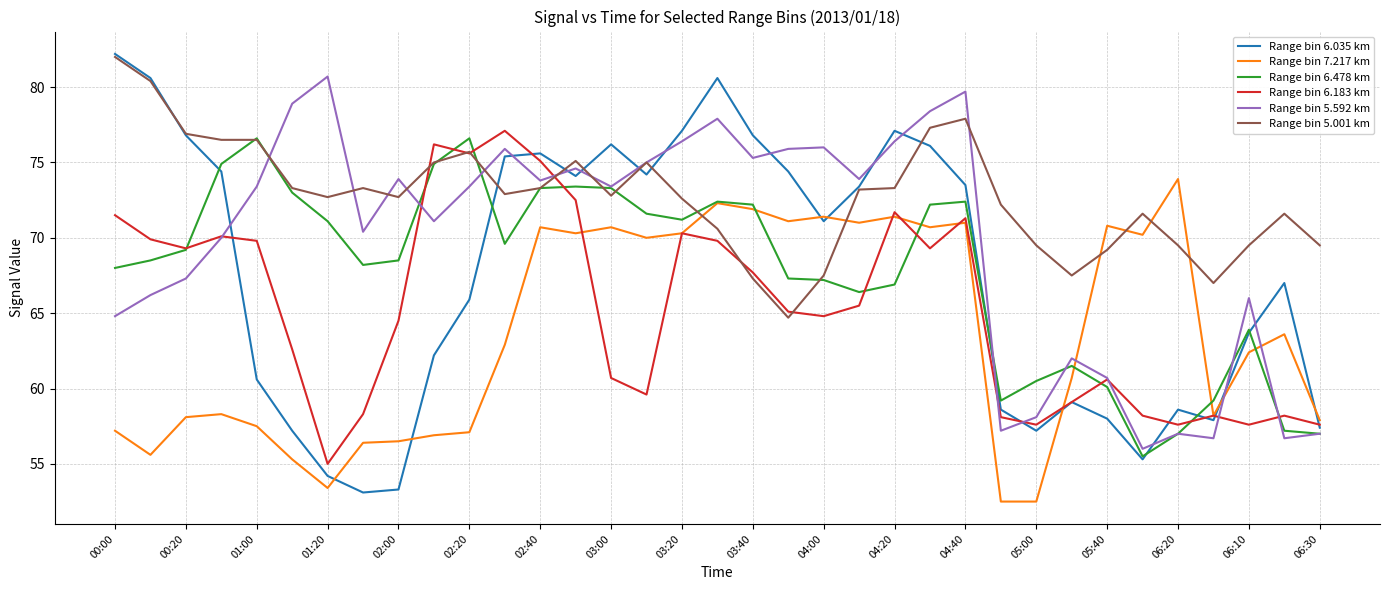

What is the maximum value shown in the chart?

82.2